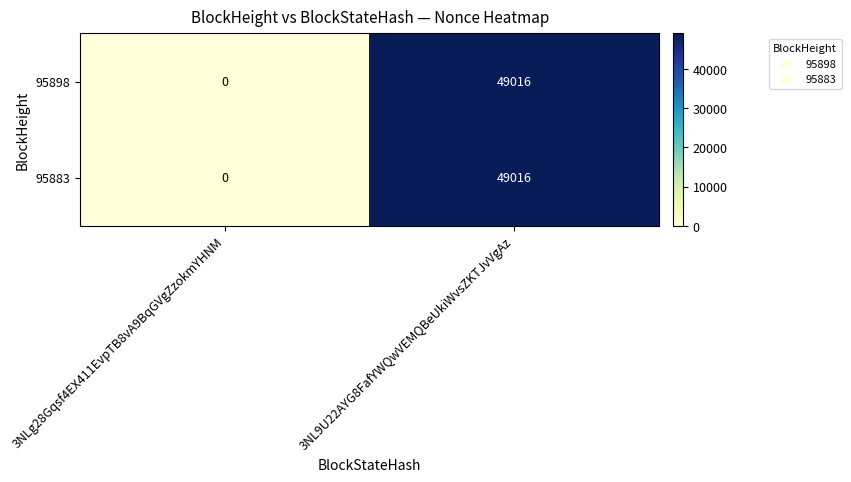

What is the sum of all 95883 values?

49016